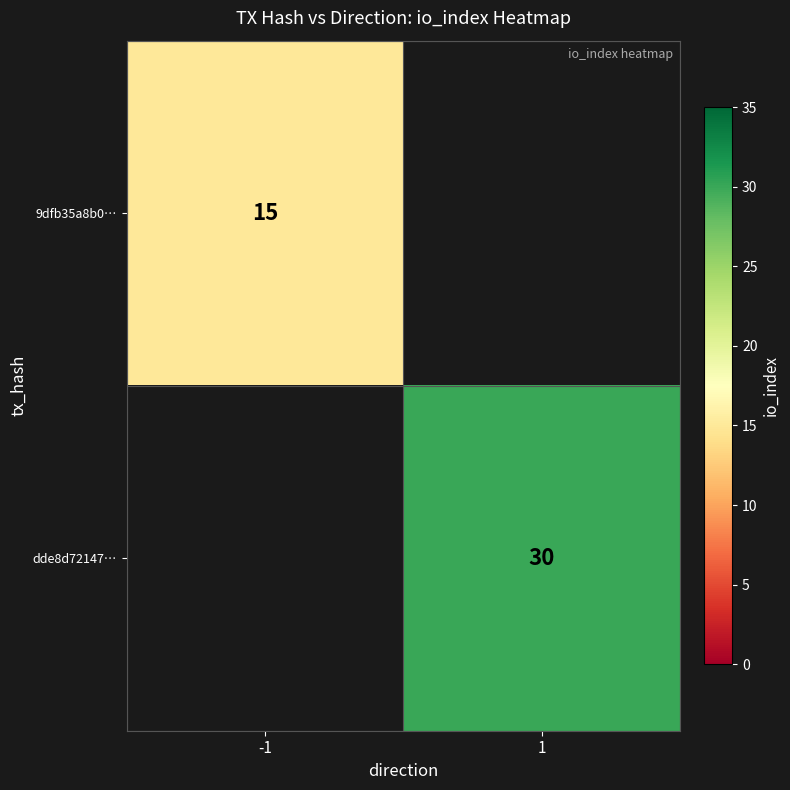

True or false: 9dfb35a8b0… has a value of 15 at -1.

True